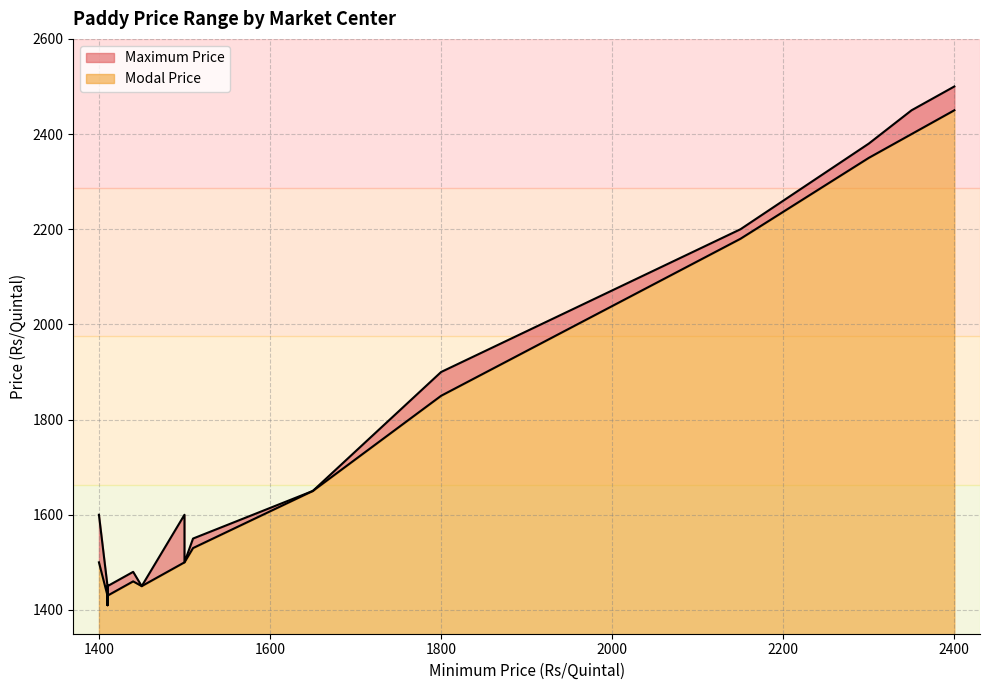

What is the value of the Maximum Price point at the 17th from the left?

1900